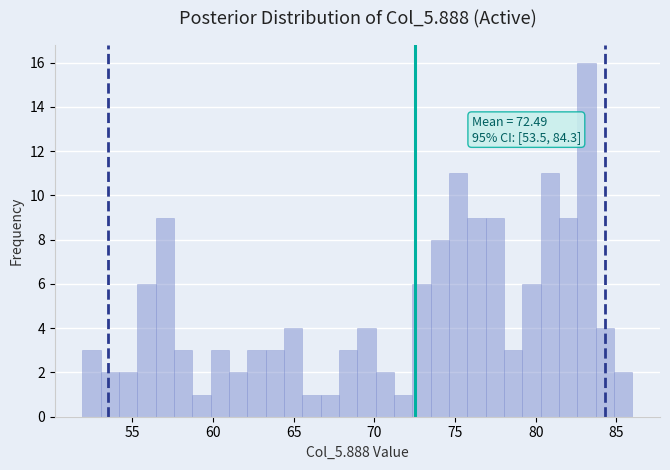

Around what value on the x-axis is the tallest bar? Give the approximate position of its centre, as read against the axis.

83.0